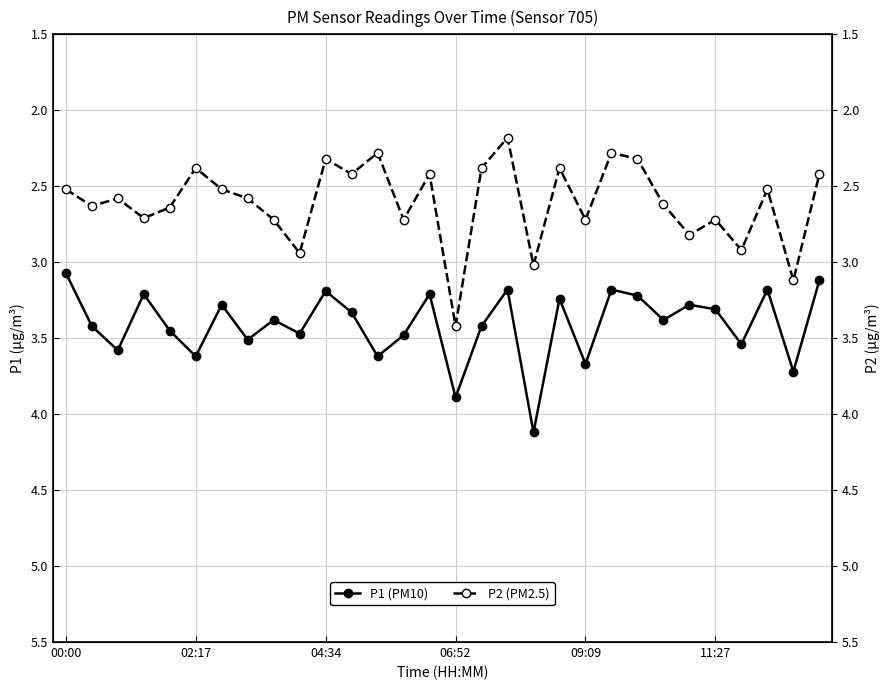

At 26, list the series in order from largest to smallest.

P1 (PM10), P2 (PM2.5)